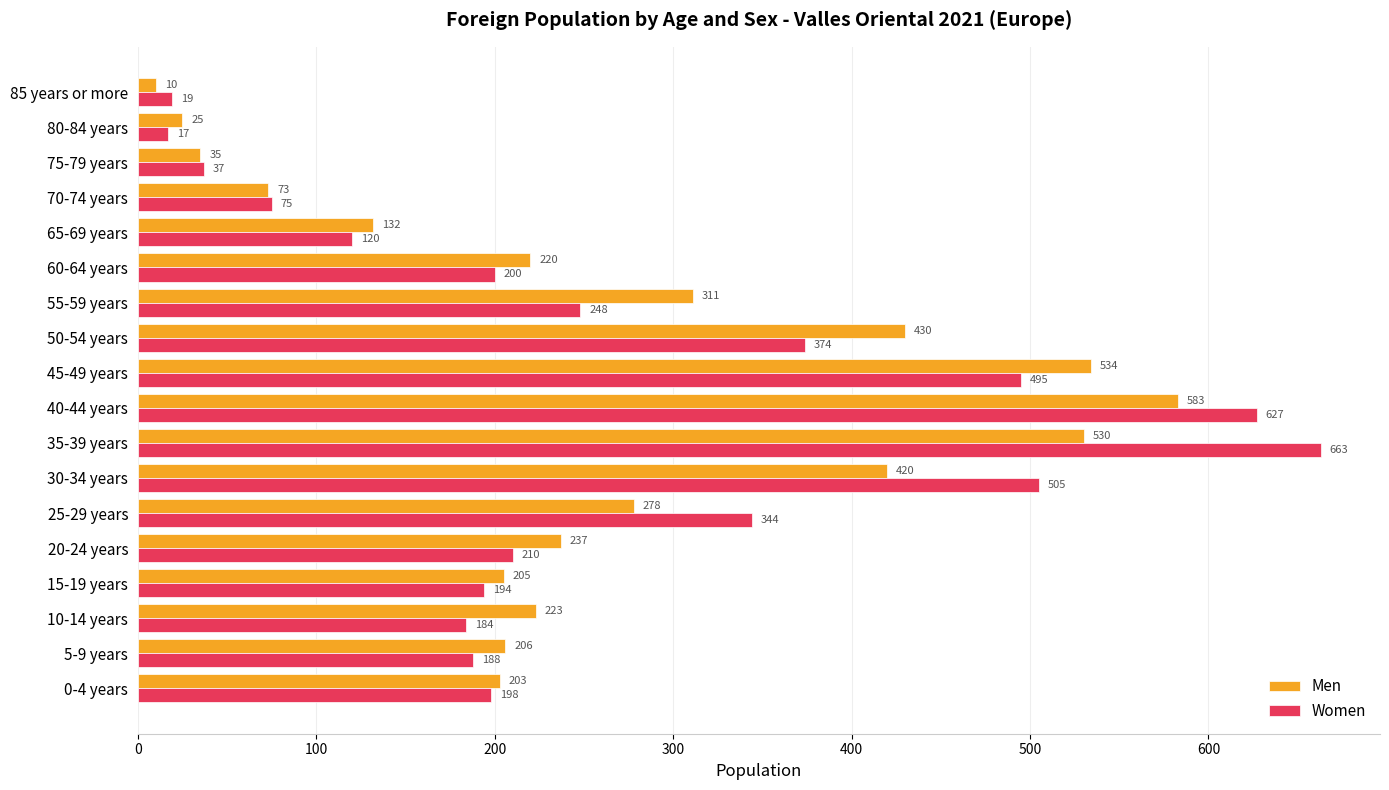

What is the spread (max minus min) of values at 65-69 years?

12